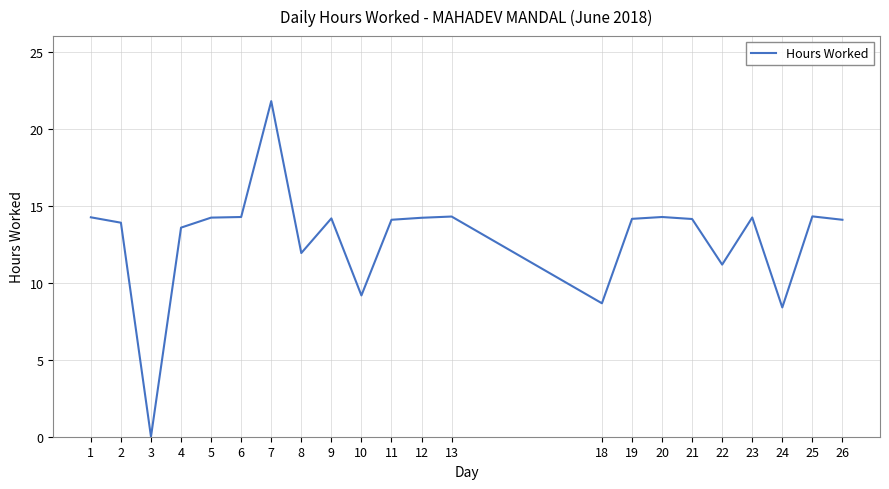

Does the chart display data point markers on the line(s)?

No